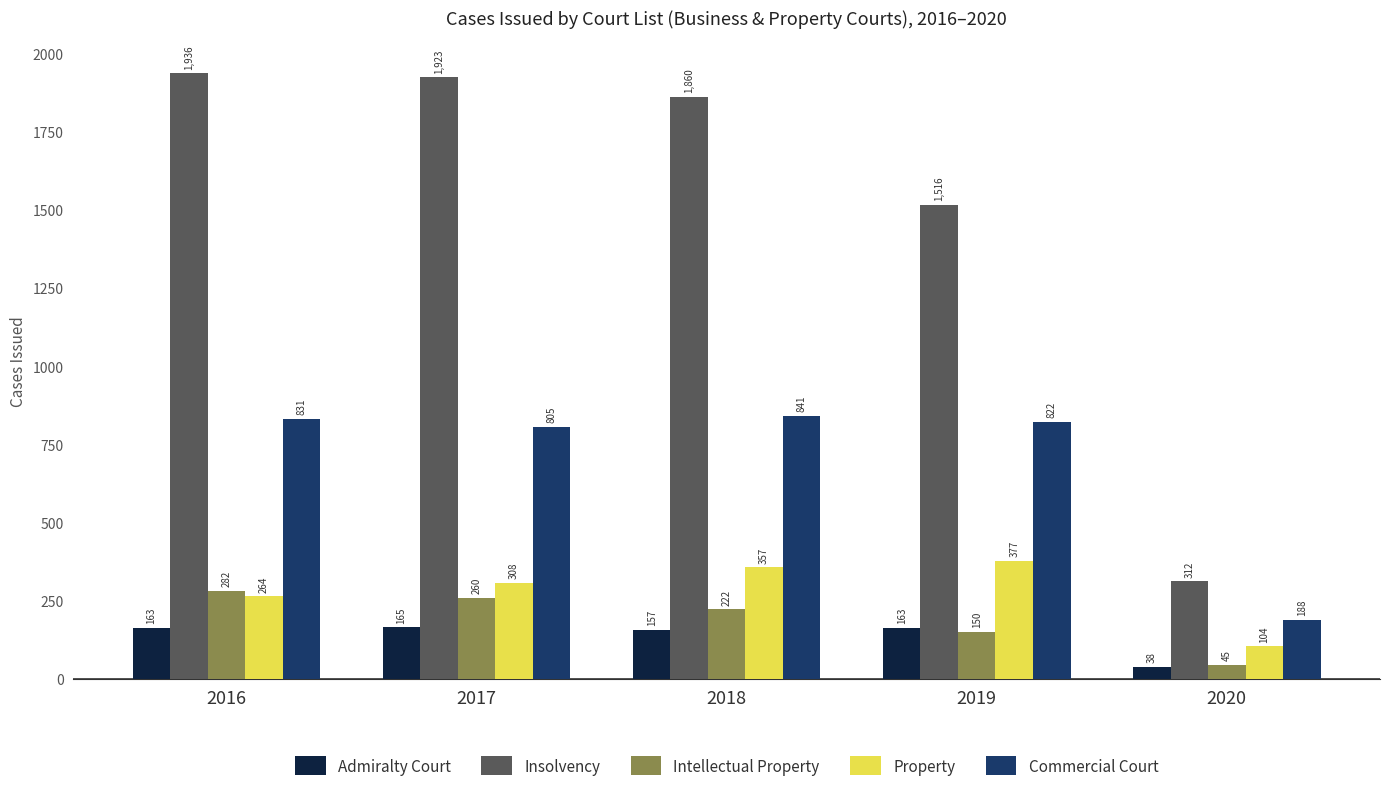

At which label does Admiralty Court reach its minimum?

2020